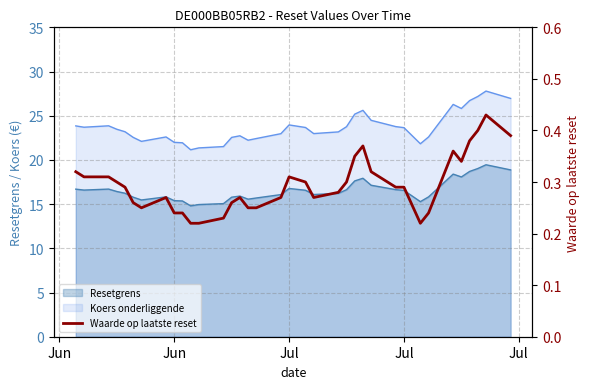

What is the minimum value shown in the chart?

0.2